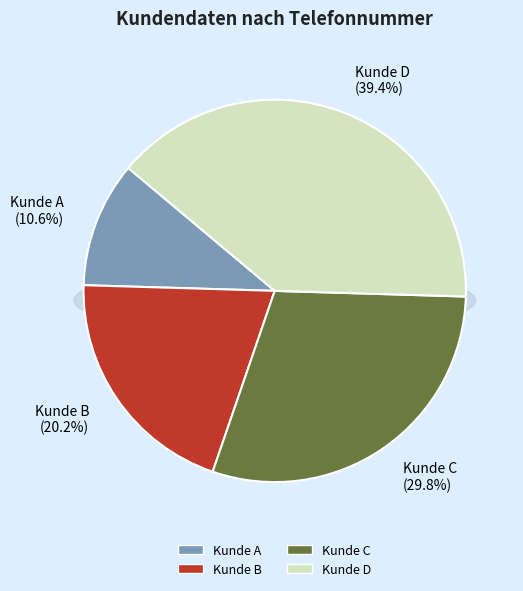

To the nearest percent, what is the combined percentage of Kunde B and Kunde A?

31%